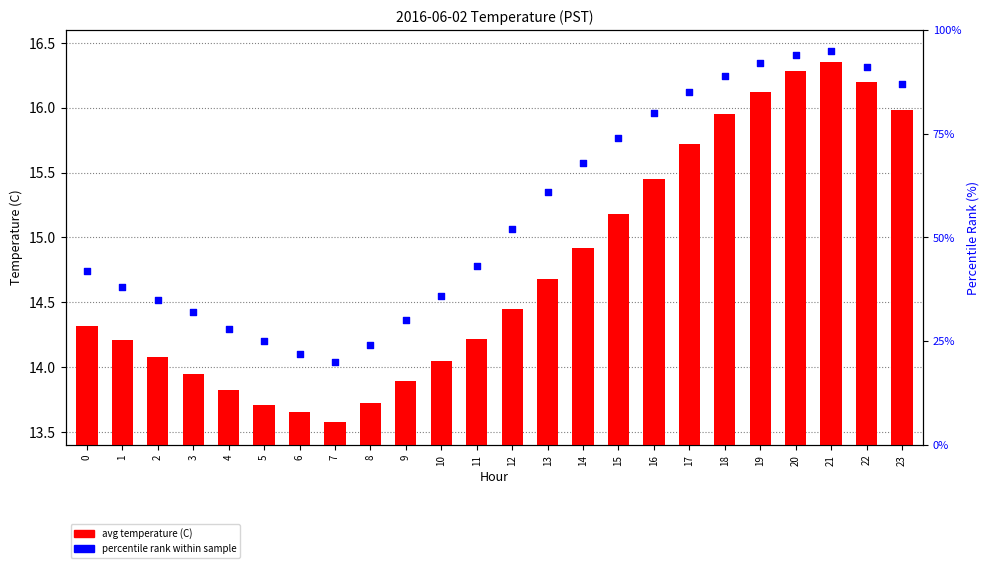

What are all the series names shown in the legend?

avg temperature (C), percentile rank within sample